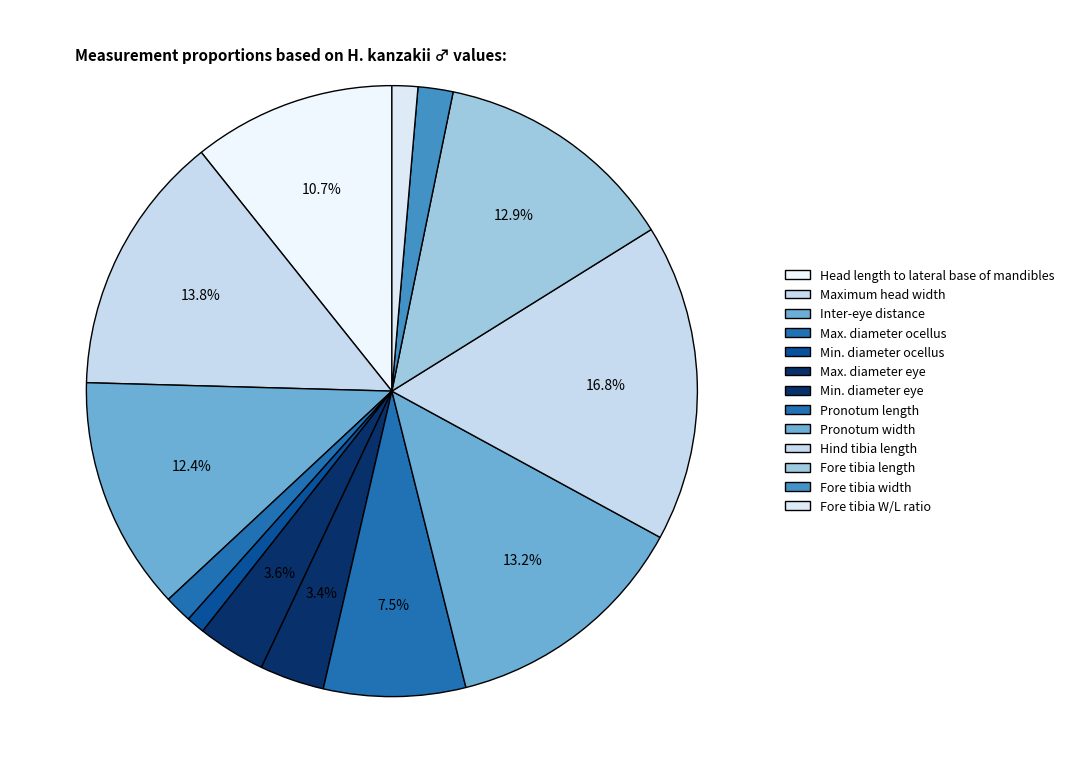

How many segments does this pie chart have?

13